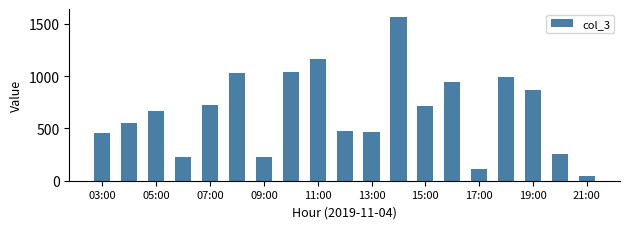

What is the smallest value displayed?

49